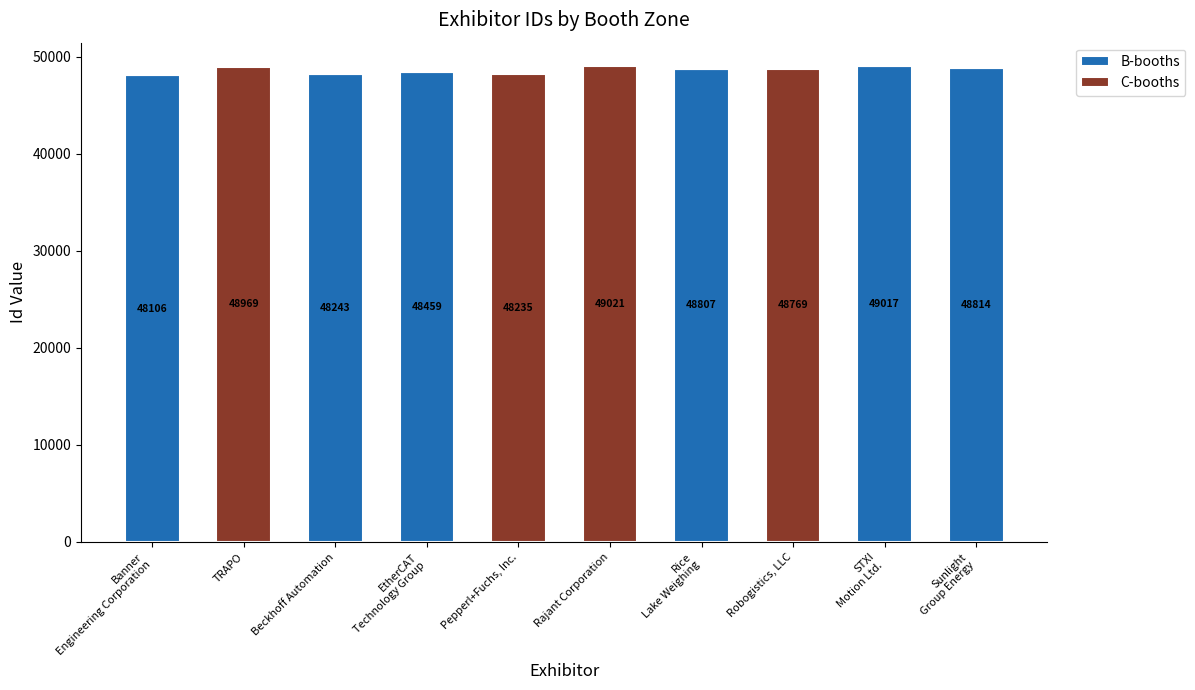

At which category is the sum across all series the highest?

Rajant Corporation